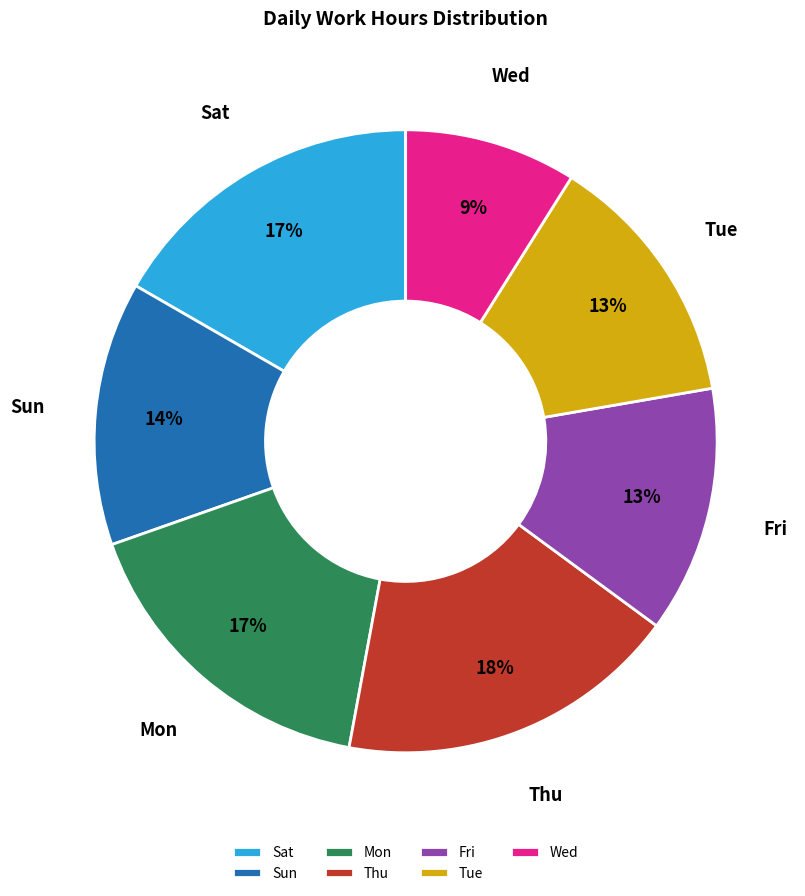

To the nearest percent, what is the difference between the largest and smallest slice percentages?

9%